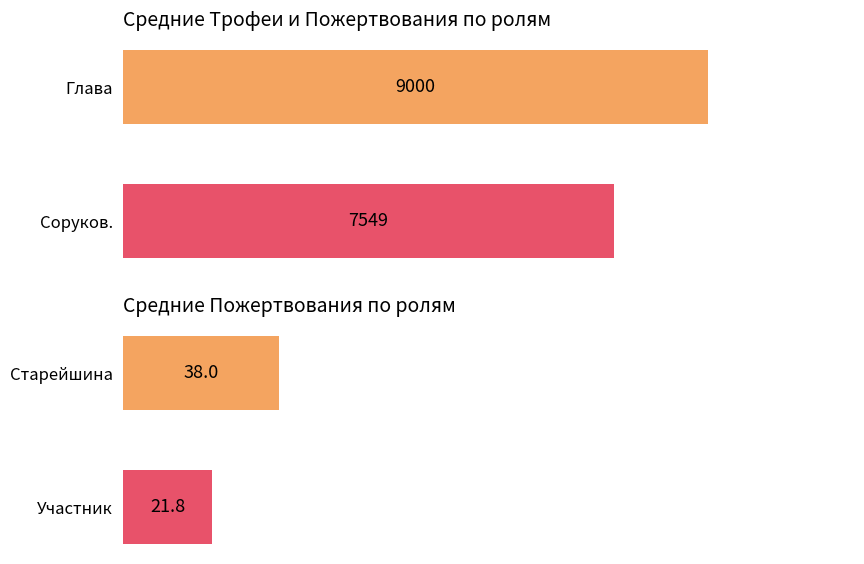

What is the difference between the maximum and minimum values?

1451.3